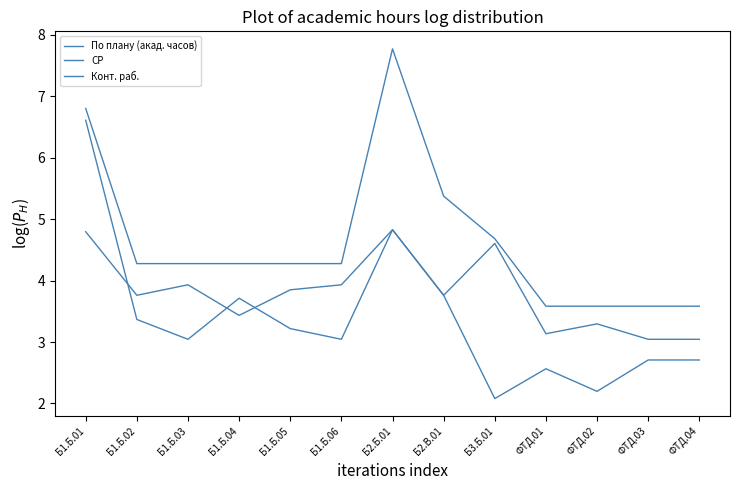

Is it true that СР equals 3.0 at ФТД.03?

True